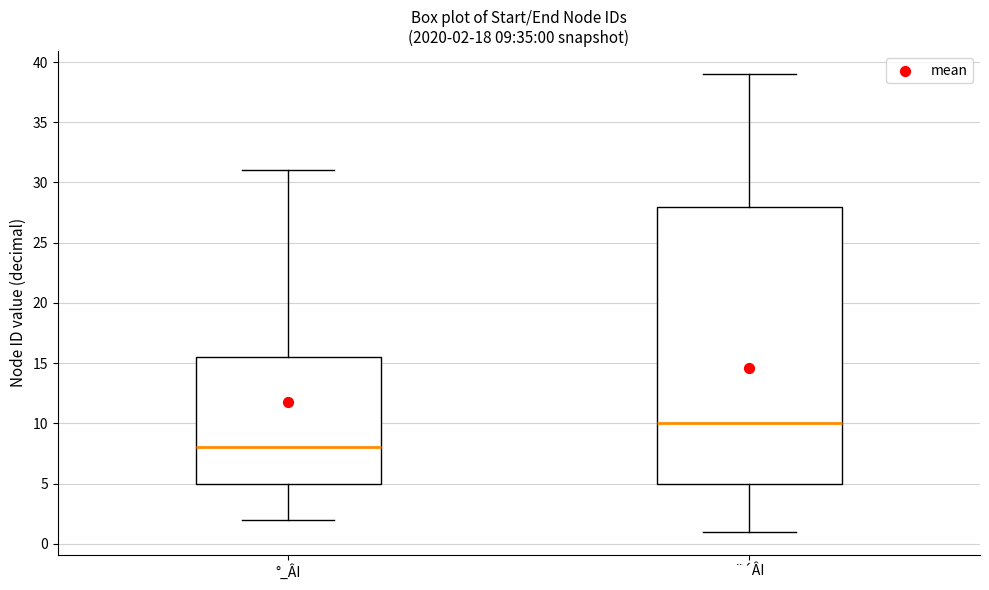

Comparing the boxes themselves (not the whiskers), which one is the tallest?

¨´ÂI